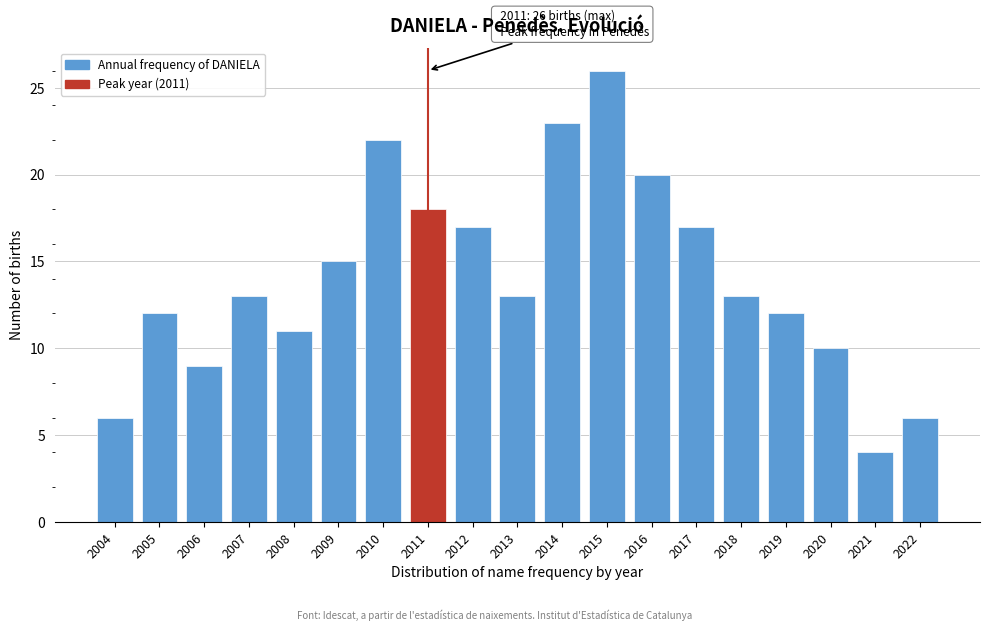

Reading right to left, transcribe all the data shown in this chart.

6	4	10	12	13	17	20	26	23	13	17	18	22	15	11	13	9	12	6